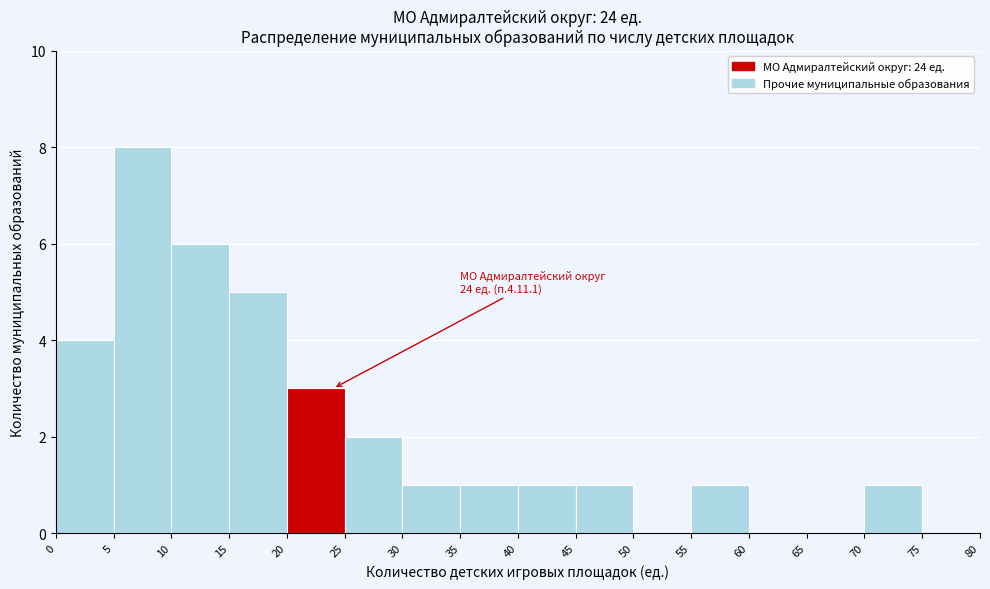

Which range on the x-axis has the tallest bar?

5 to 10